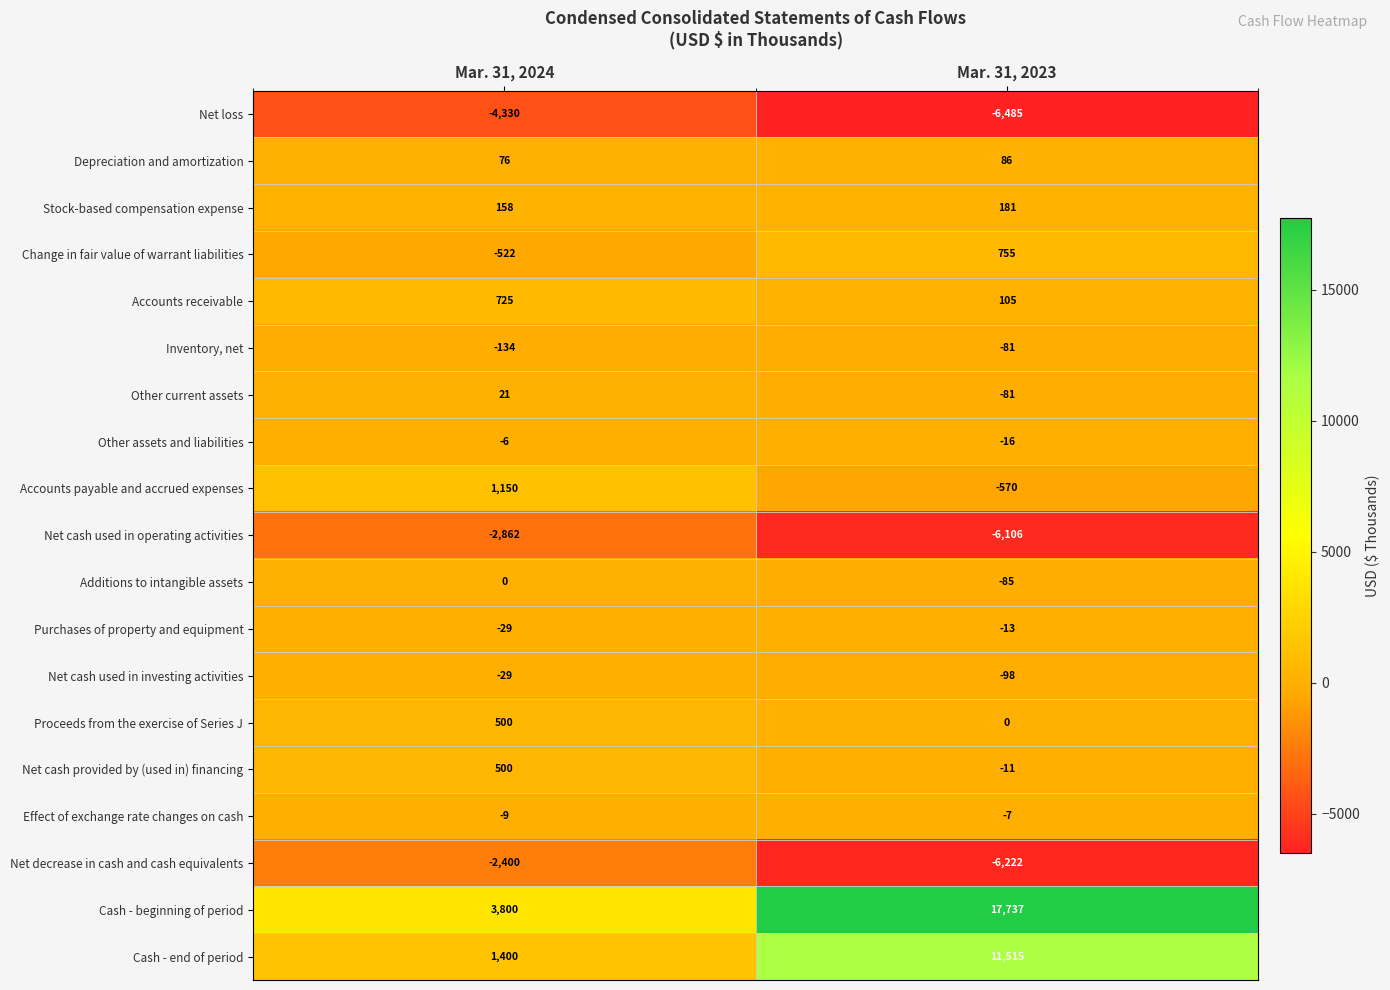

What is the approximate value of Additions to intangible assets at Mar. 31, 2023, to the nearest 10?

-80